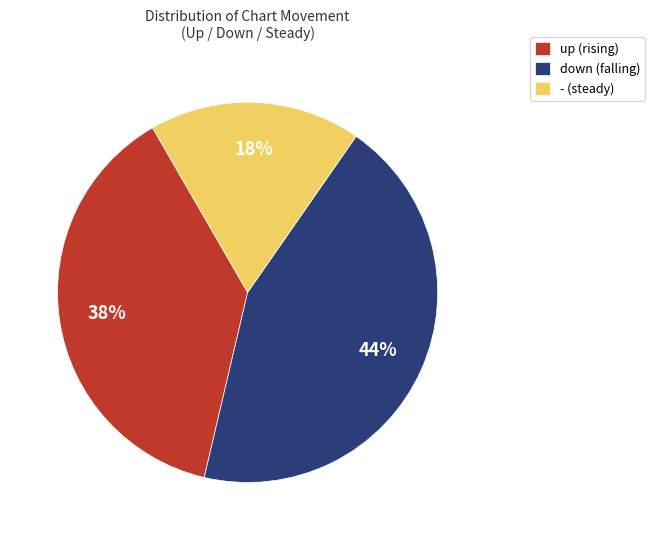

To the nearest percent, what portion does down represent?

44%